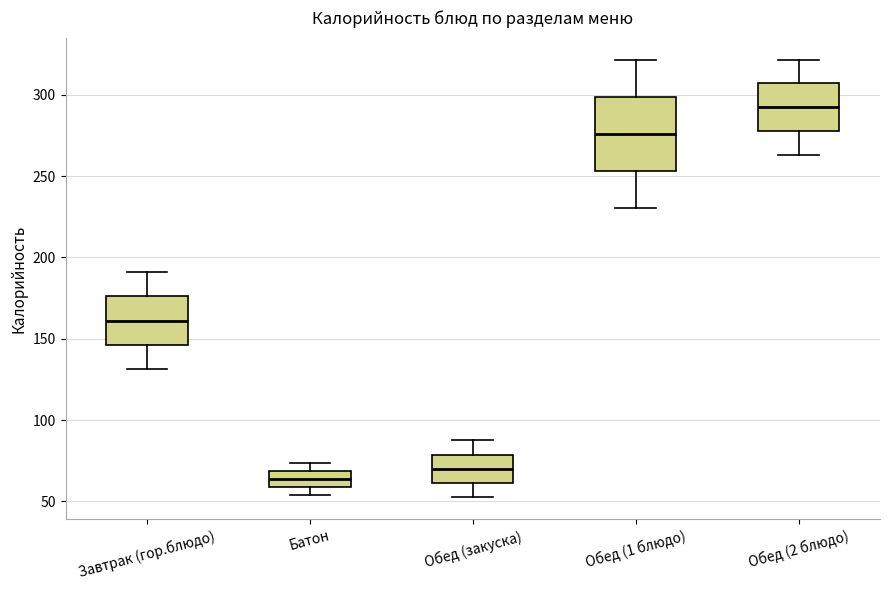

Reading left to right, transcribe this box plot: for each box, give where its median line is, the range the box spans, and where its two whiskers end, as read against the y-axis. The values are not printed on the chart, so give them approximately, as read against the axis.

Завтрак (гор.блюдо): median 160, box 145 to 175, whiskers 130 to 190
Батон: median 65, box 60 to 70, whiskers 55 to 75
Обед (закуска): median 70, box 60 to 80, whiskers 50 to 85
Обед (1 блюдо): median 275, box 255 to 300, whiskers 230 to 320
Обед (2 блюдо): median 290, box 280 to 305, whiskers 265 to 320